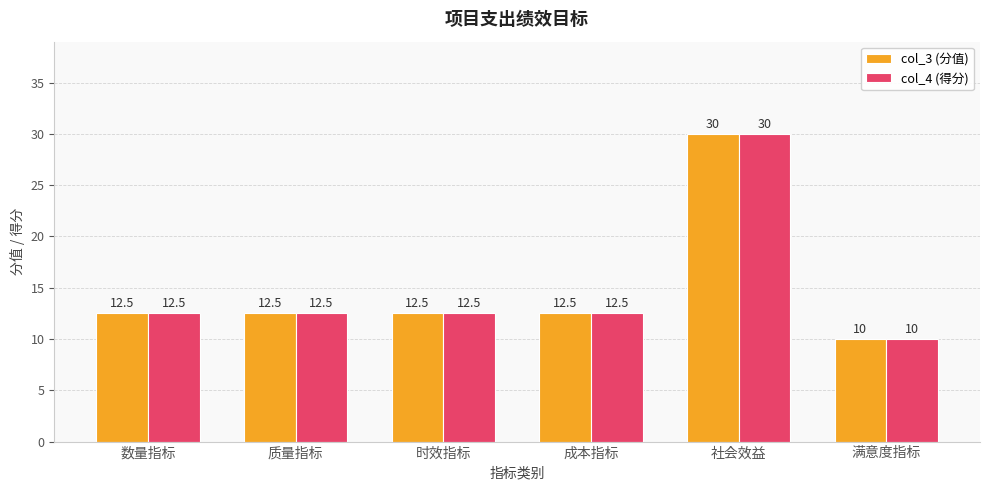

Which category has the lowest value in the col_4 (得分) series?

满意度指标